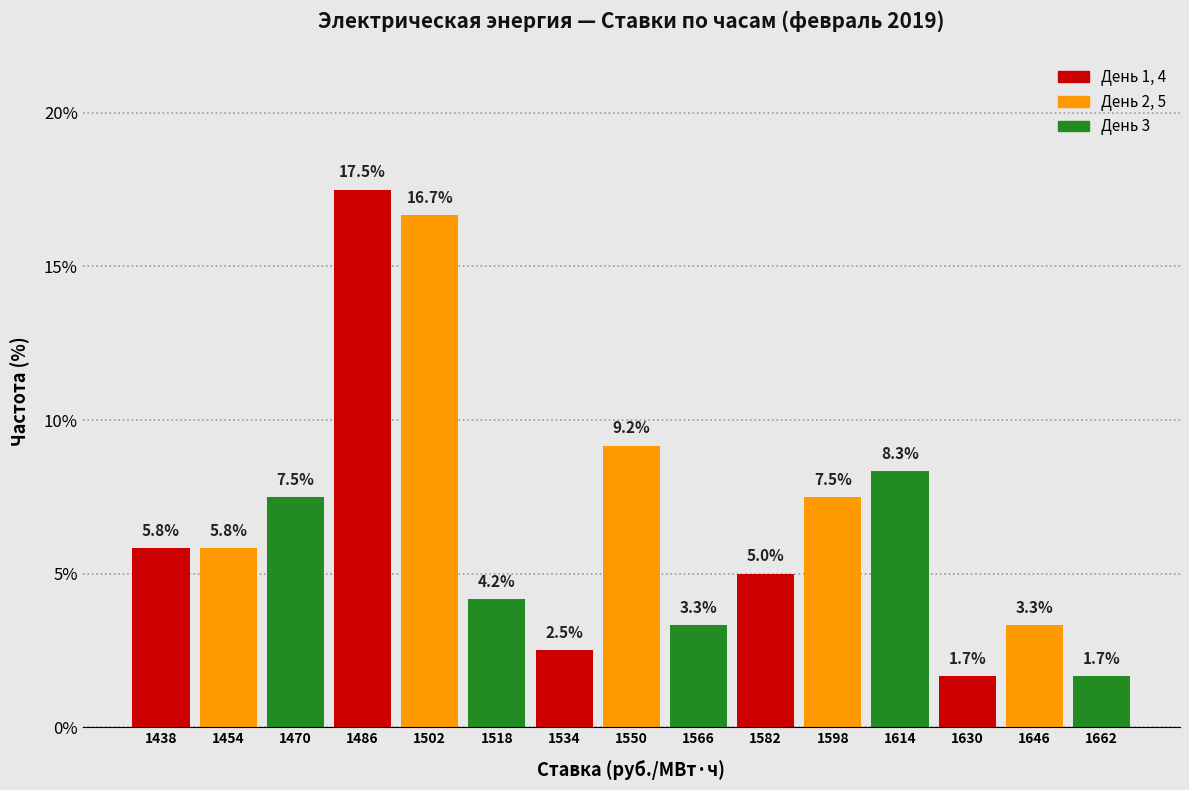

Over which range of the x-axis is the bar tallest?

1478 to 1494